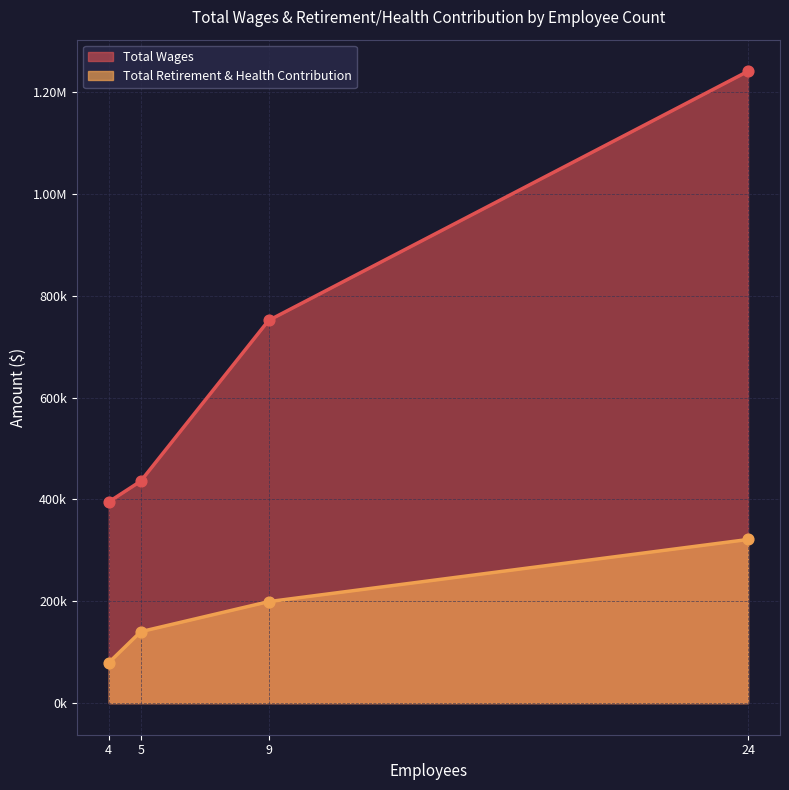

At which category is the sum across all series the highest?

24